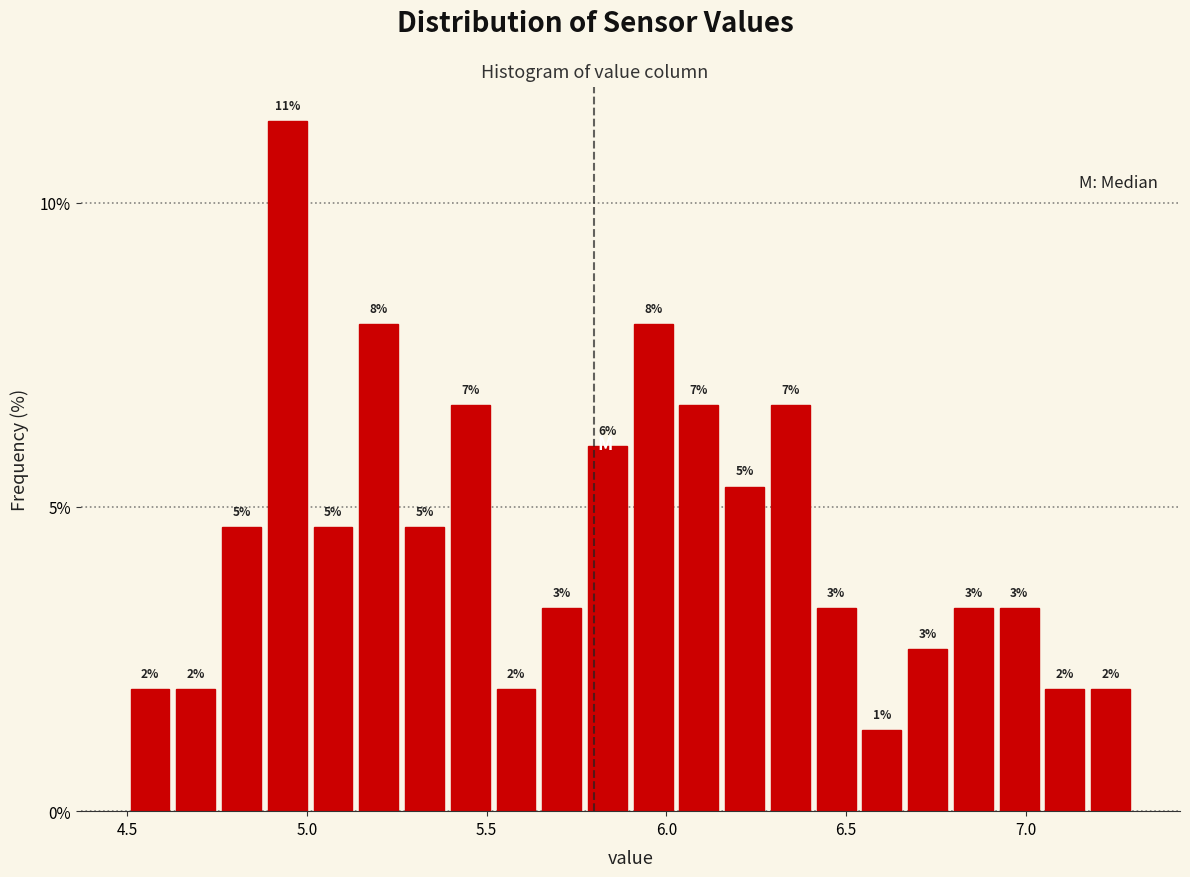

Read against the x-axis, roughly where is the centre of the tallest bar?

4.95